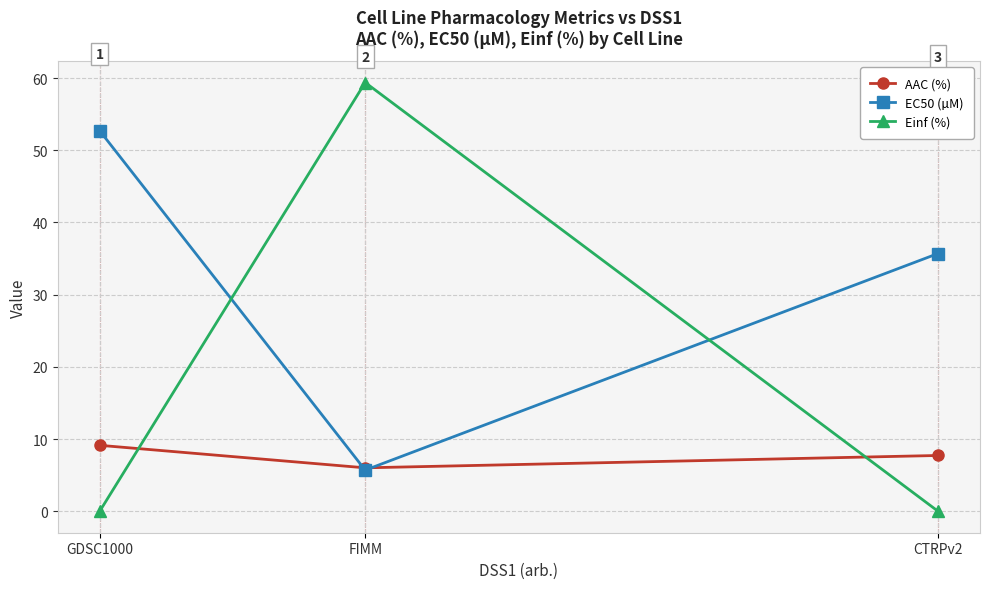

What is the lowest value of the AAC (%) series?

6.0